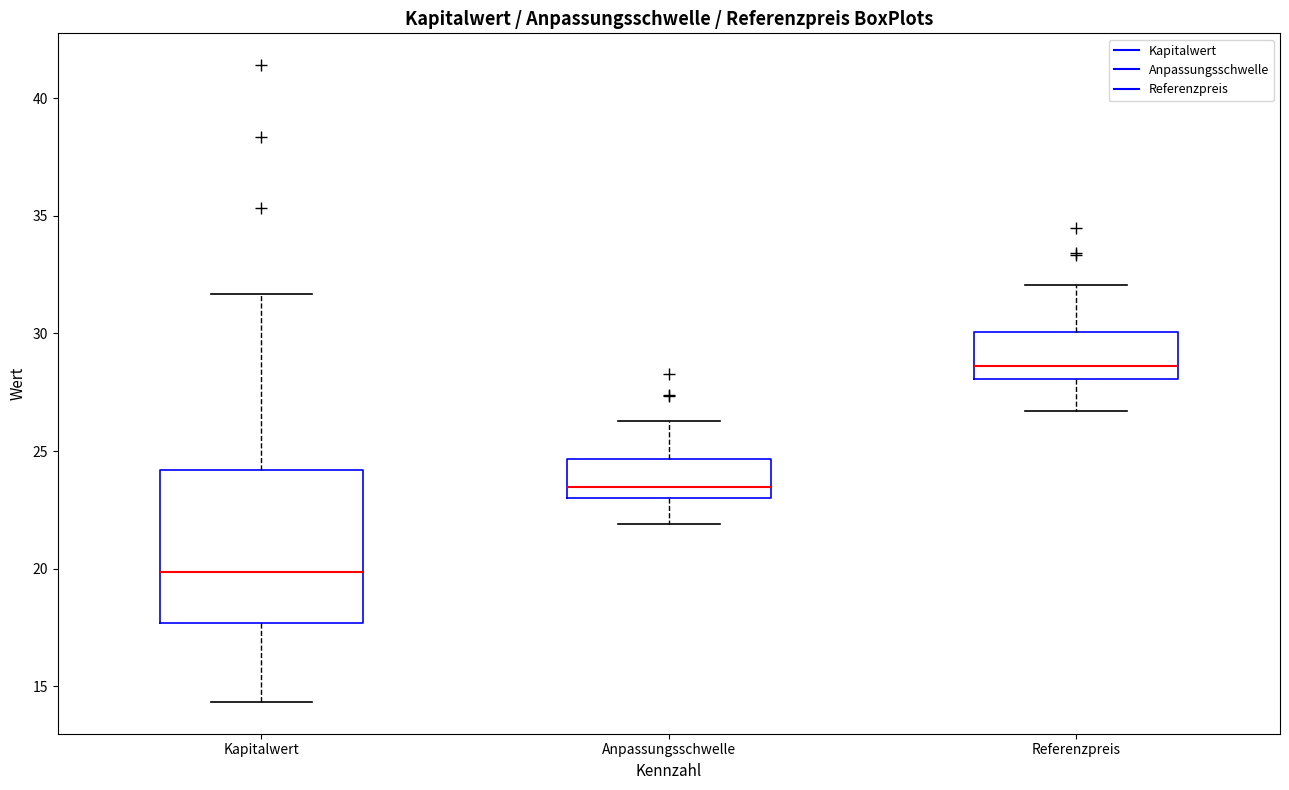

Where is the lower edge of the box for Kapitalwert on the y-axis? The values are not printed on the chart, so give them approximately, as read against the axis.

17.5